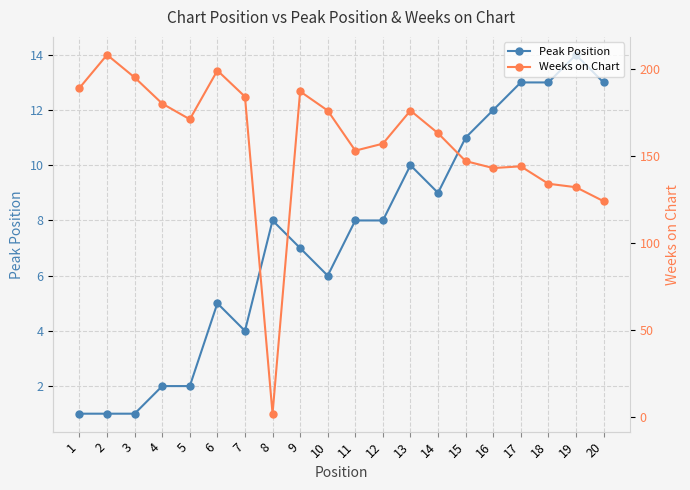

What is the value of the Peak Position point at the 9th from the left?

7